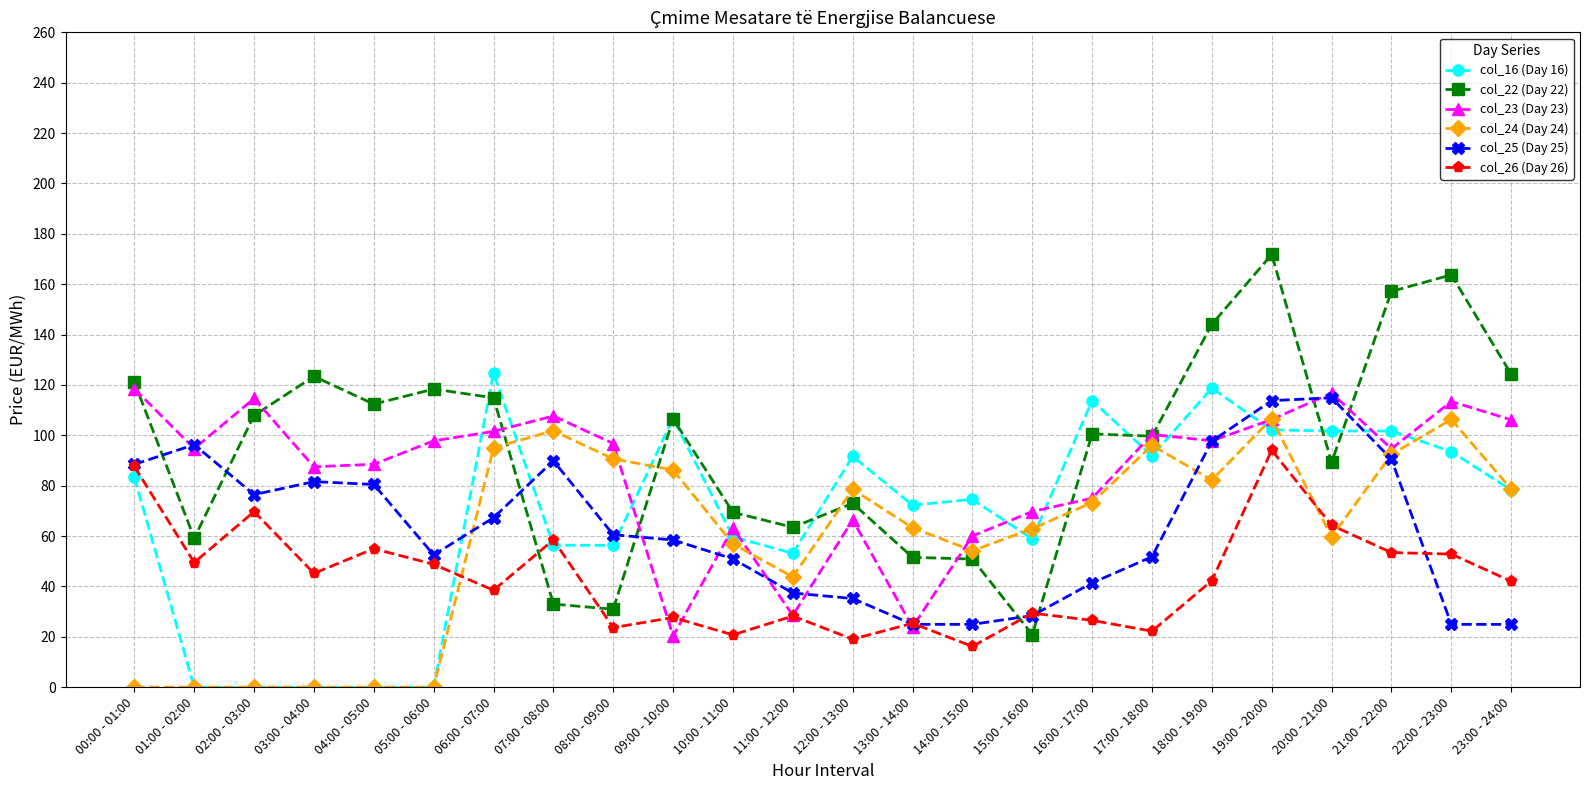

At which category does col_23 (Day 23) reach its first local valley?

01:00 - 02:00